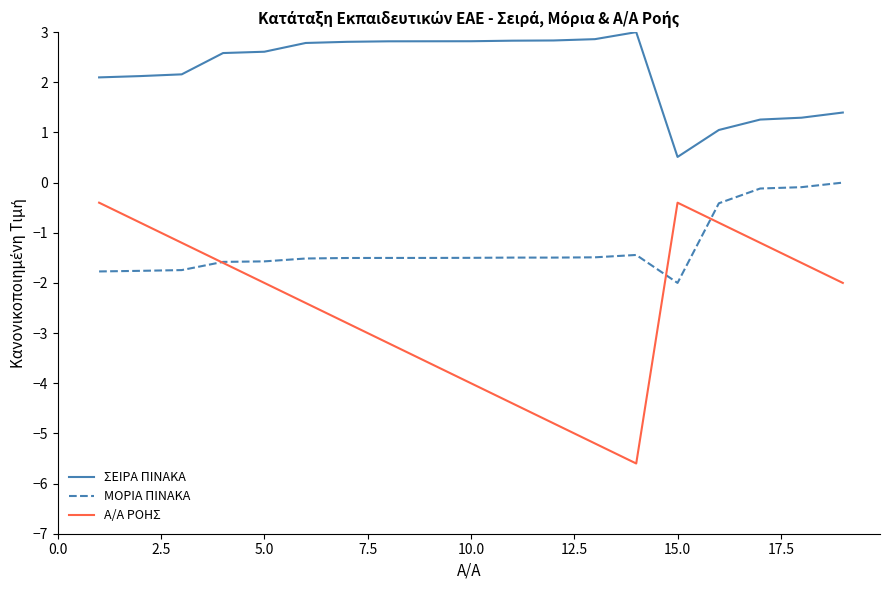

In ΣΕΙΡΑ ΠΙΝΑΚΑ, how many points are lower than both neighbors (excluding endpoints)?

1